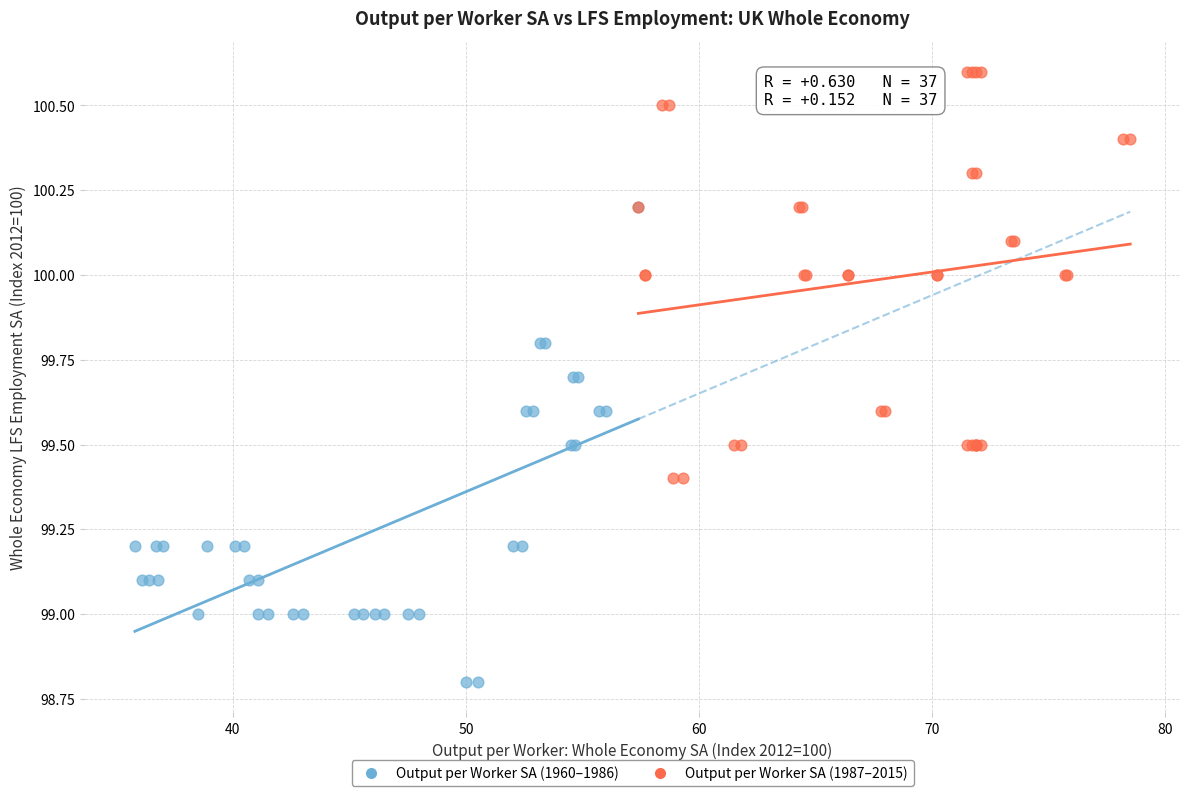

Which series has the widest spread of Y values?

Output per Worker SA (1960–1986)